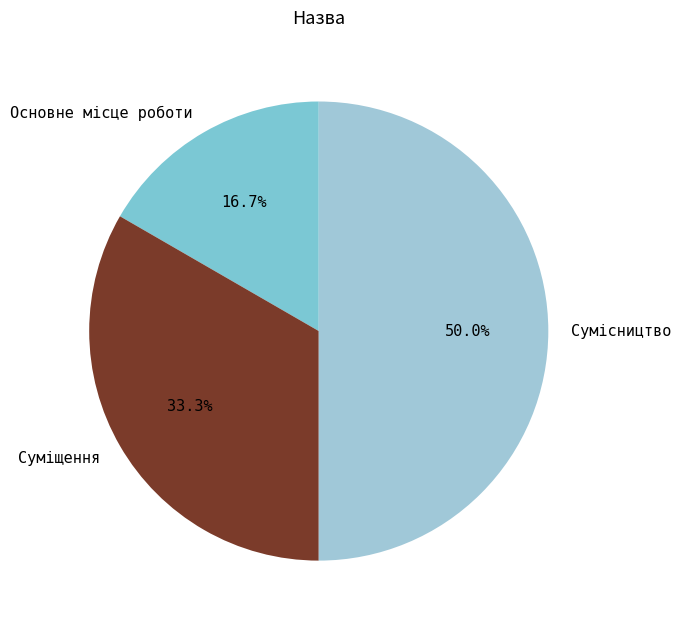

Which has a higher value, Основне місце роботи or Сумісництво?

Сумісництво